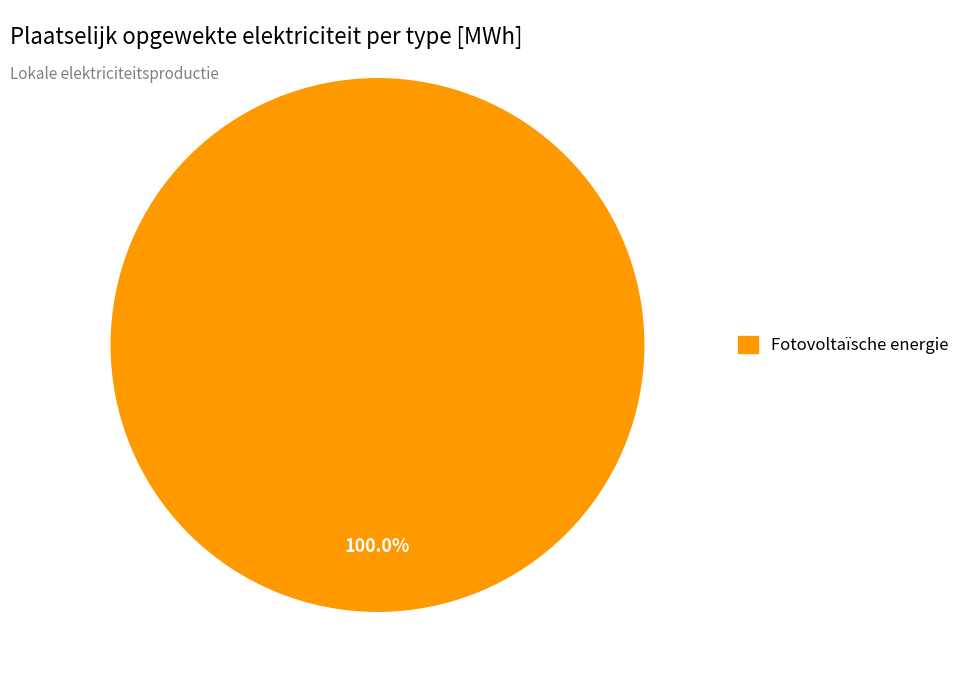

Does any single category account for the majority?

Yes